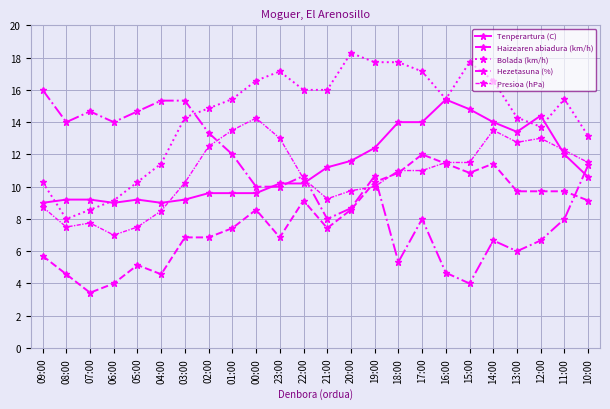

Reading right to left, list all the values displayed in this chart.

Tenperartura (C): 10:00=10.6	11:00=12.0	12:00=14.4	13:00=13.4	14:00=14.0	15:00=14.8	16:00=15.4	17:00=14.0	18:00=14.0	19:00=12.4	20:00=11.6	21:00=11.2	22:00=10.2	23:00=10.2	00:00=9.6	01:00=9.6	02:00=9.6	03:00=9.2	04:00=9.0	05:00=9.2	06:00=9.0	07:00=9.2	08:00=9.2	09:00=9.0
Haizearen abiadura (km/h): 10:00=9.1	11:00=9.7	12:00=9.7	13:00=9.7	14:00=11.4	15:00=10.9	16:00=11.4	17:00=12.0	18:00=10.9	19:00=10.3	20:00=8.6	21:00=7.4	22:00=9.1	23:00=6.9	00:00=8.6	01:00=7.4	02:00=6.9	03:00=6.9	04:00=4.6	05:00=5.1	06:00=4.0	07:00=3.4	08:00=4.6	09:00=5.7
Bolada (km/h): 10:00=13.1	11:00=15.4	12:00=13.7	13:00=14.3	14:00=16.6	15:00=17.7	16:00=15.4	17:00=17.1	18:00=17.7	19:00=17.7	20:00=18.3	21:00=16.0	22:00=16.0	23:00=17.1	00:00=16.6	01:00=15.4	02:00=14.9	03:00=14.3	04:00=11.4	05:00=10.3	06:00=9.1	07:00=8.6	08:00=8.0	09:00=10.3
Hezetasuna (%): 10:00=11.3	11:00=8.0	12:00=6.7	13:00=6.0	14:00=6.7	15:00=4.0	16:00=4.7	17:00=8.0	18:00=5.3	19:00=10.7	20:00=8.7	21:00=8.0	22:00=10.7	23:00=10.0	00:00=10.0	01:00=12.0	02:00=13.3	03:00=15.3	04:00=15.3	05:00=14.7	06:00=14.0	07:00=14.7	08:00=14.0	09:00=16.0
Presioa (hPa): 10:00=11.5	11:00=12.2	12:00=13.0	13:00=12.8	14:00=13.5	15:00=11.5	16:00=11.5	17:00=11.0	18:00=11.0	19:00=10.0	20:00=9.7	21:00=9.3	22:00=10.5	23:00=13.0	00:00=14.3	01:00=13.5	02:00=12.5	03:00=10.3	04:00=8.5	05:00=7.5	06:00=7.0	07:00=7.8	08:00=7.5	09:00=8.8